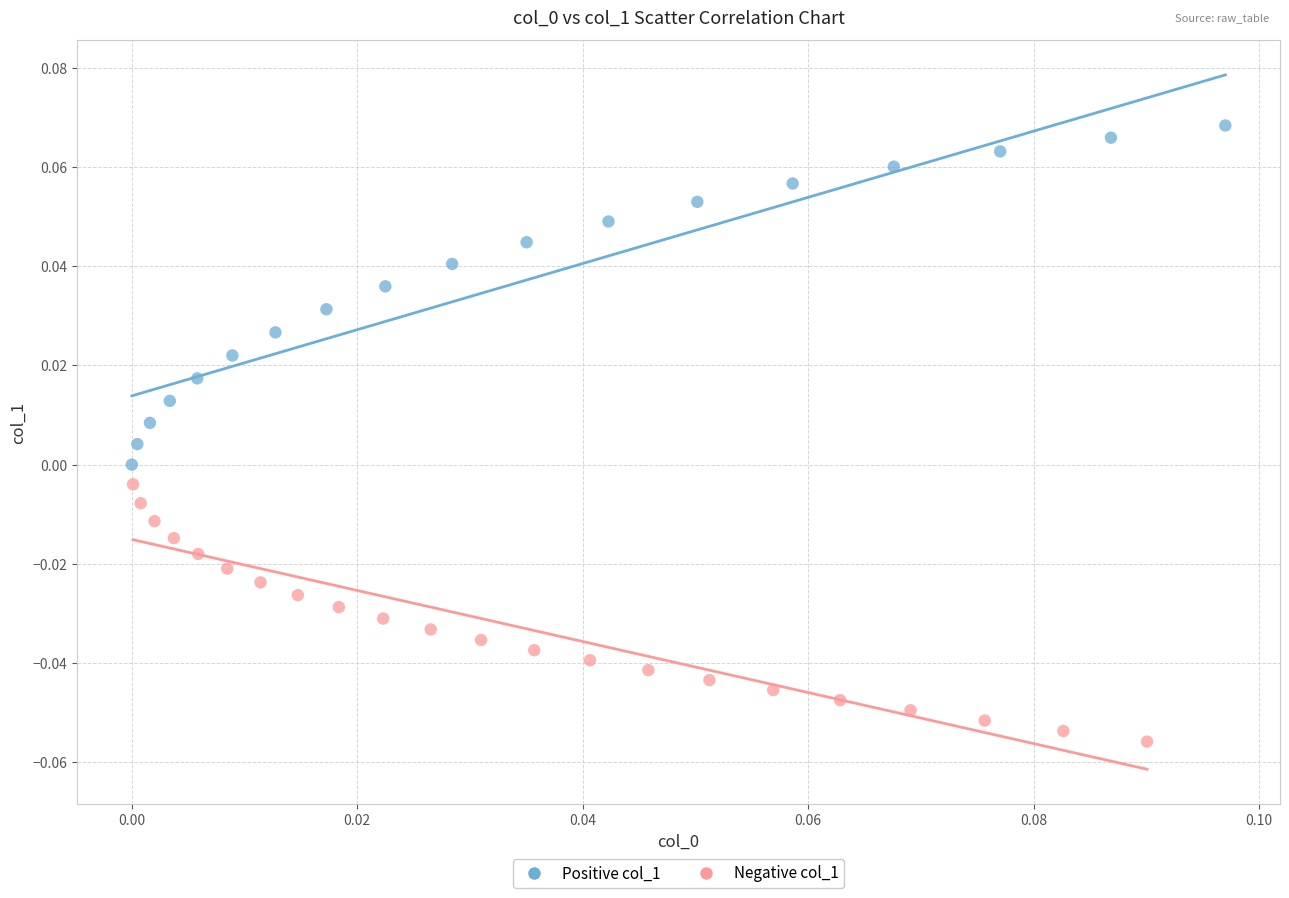

Which series has the widest spread of Y values?

Positive col_1